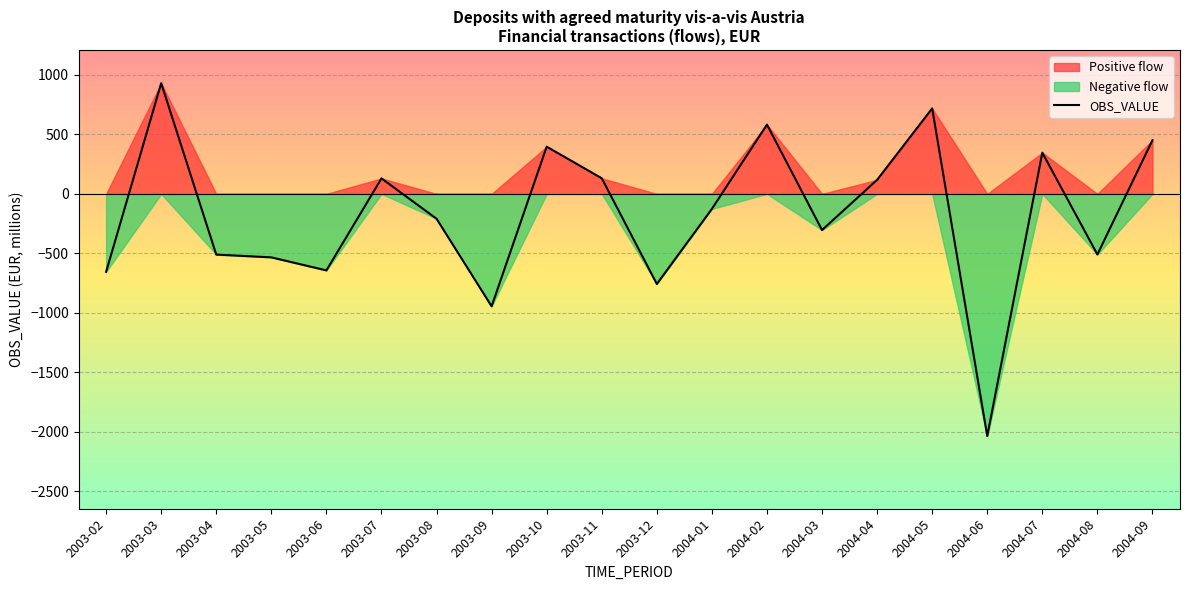

The chart shows a value of -649.2 at 2003-09. True or false?

False